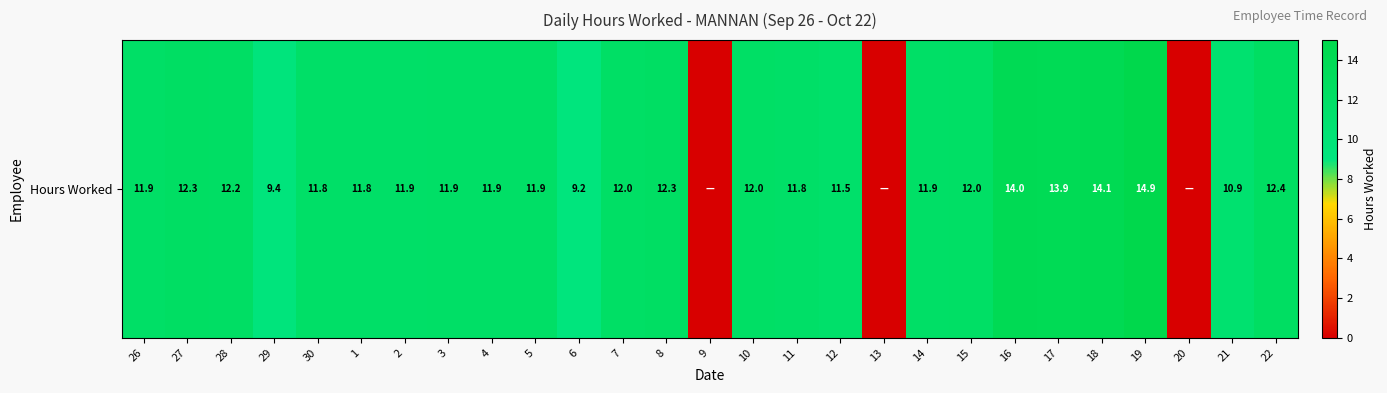

At which label does the data first exceed 11?

26